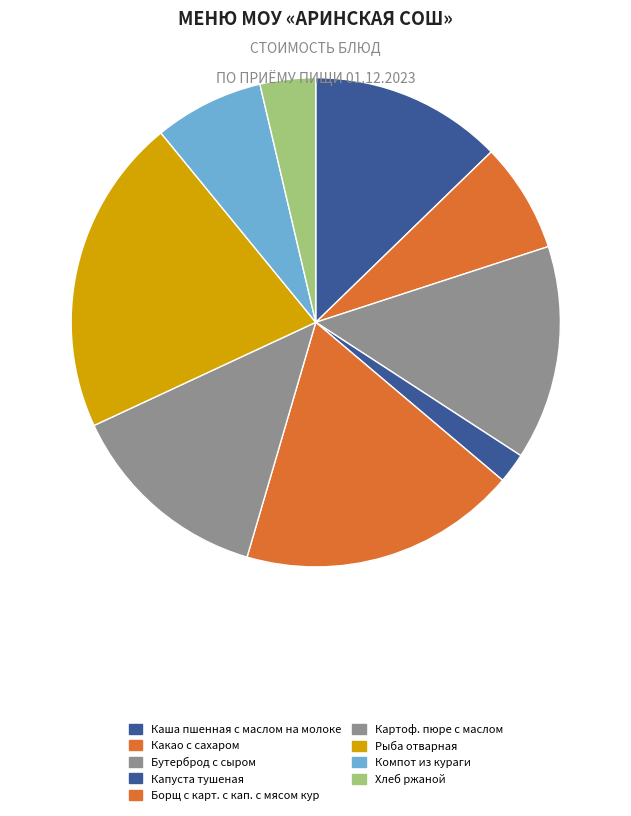

Between Бутерброд с сыром and Картоф. пюре с маслом, which is larger?

Бутерброд с сыром